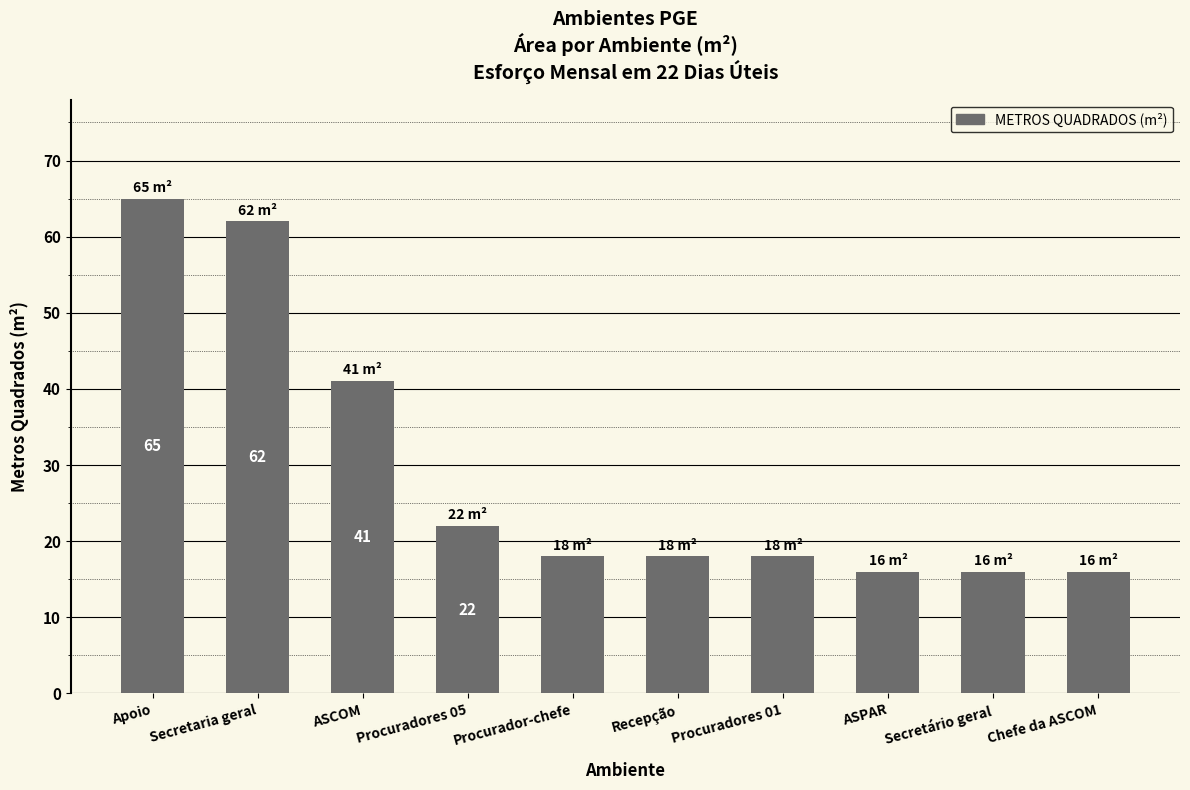

Count the number of categories in the chart.

10